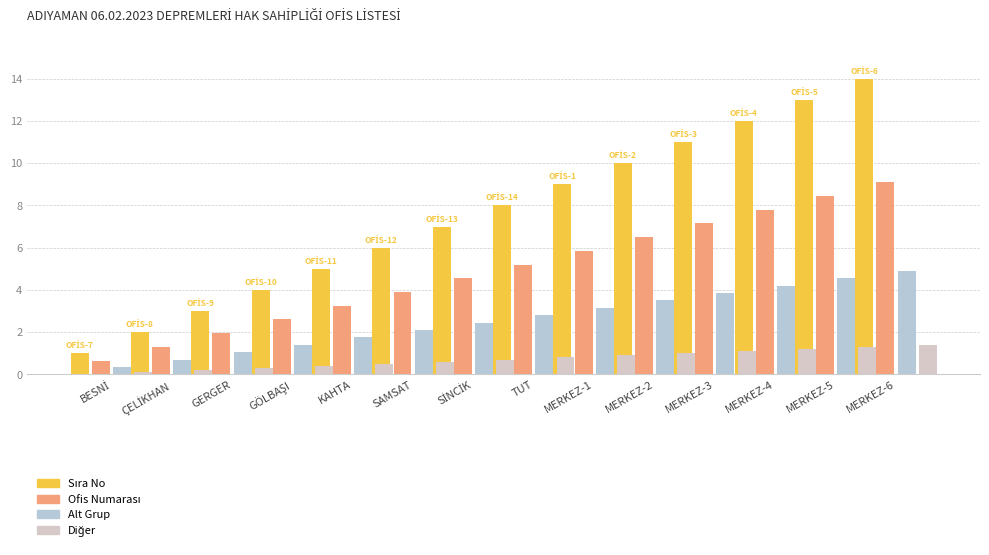

What position from the right is TUT?

7